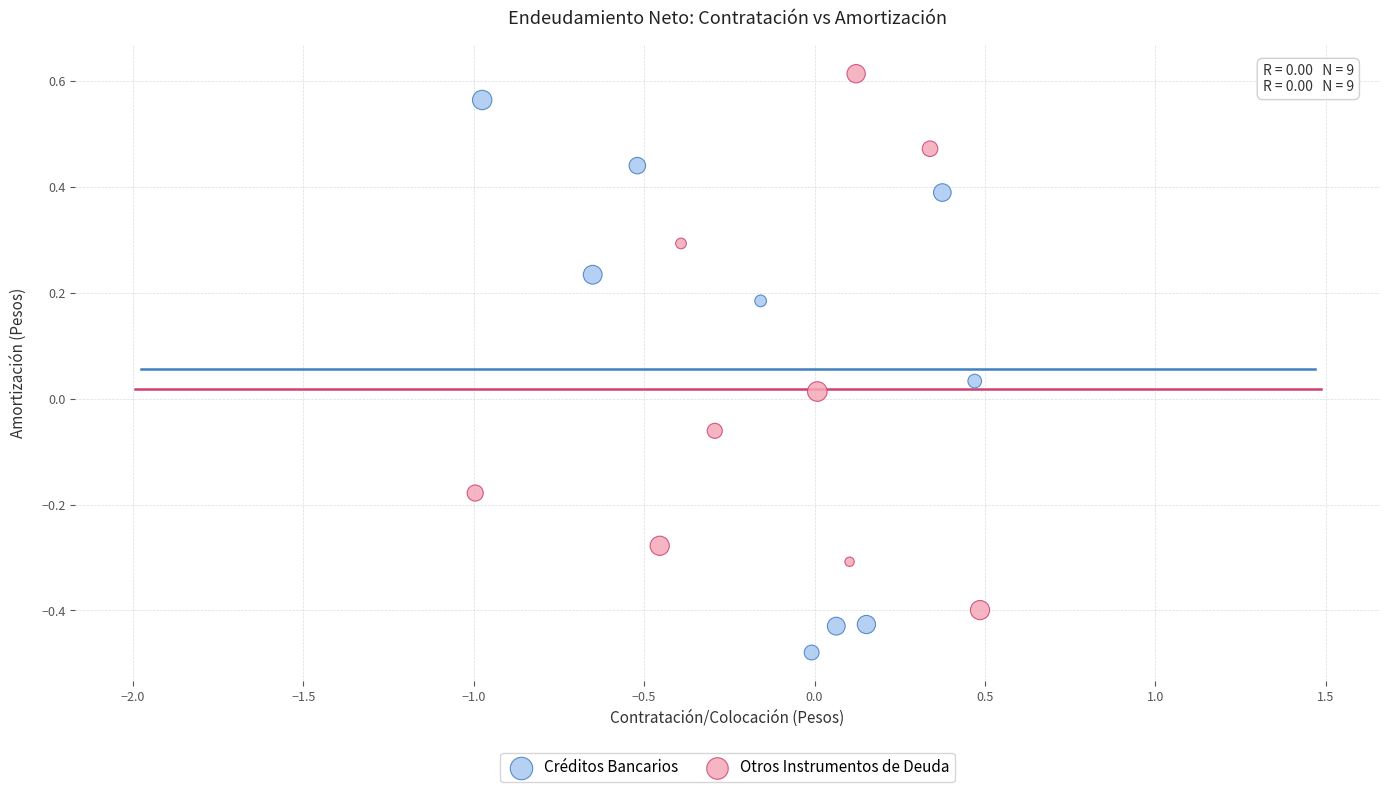

Which series contains the highest Y value?

Otros Instrumentos de Deuda